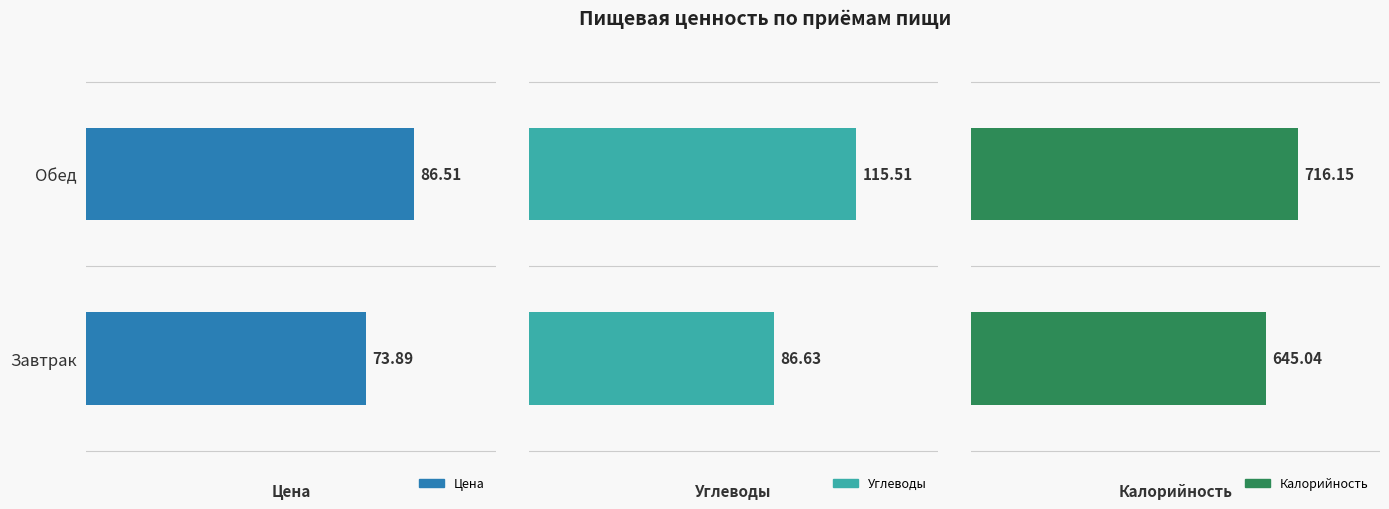

Reading right to left, list all the values displayed in this chart.

Цена: 86.5	73.9
Углеводы: 115.5	86.6
Калорийность: 716.1	645.0